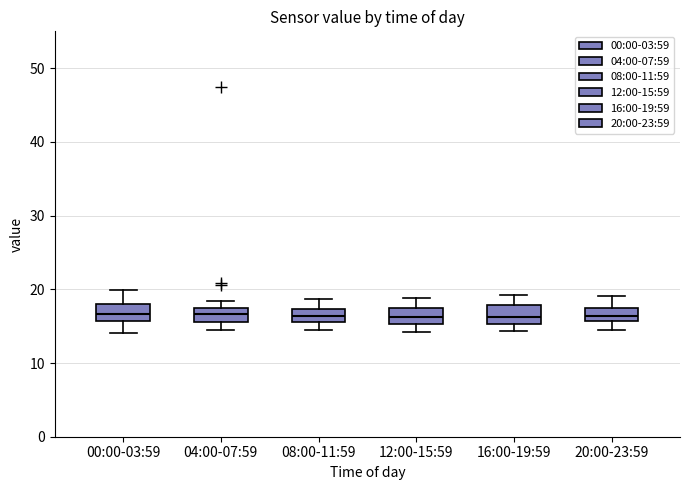

Where is the upper edge of the box for 12:00-15:59 on the y-axis? The values are not printed on the chart, so give them approximately, as read against the axis.

17